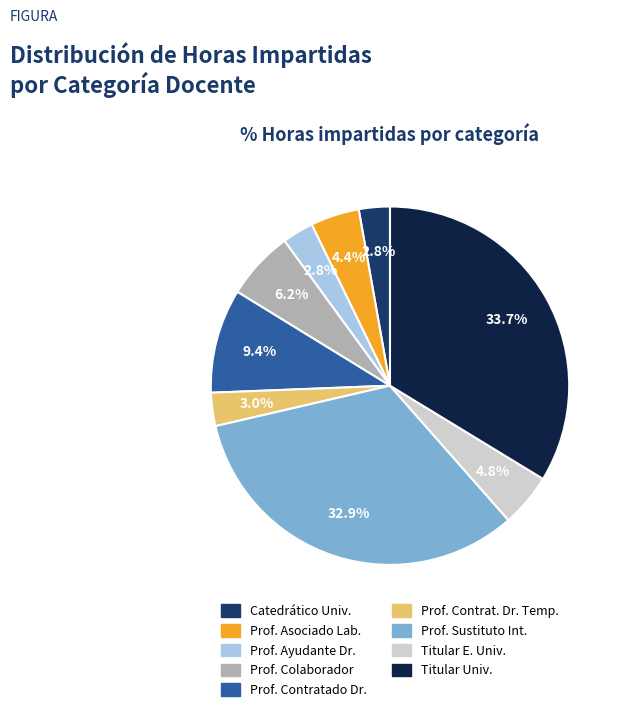

Does any single category account for the majority?

No